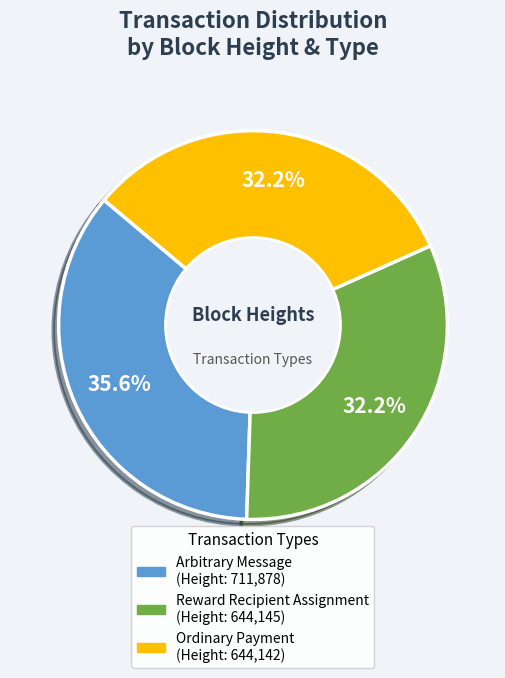

Is there a majority slice in this chart?

No